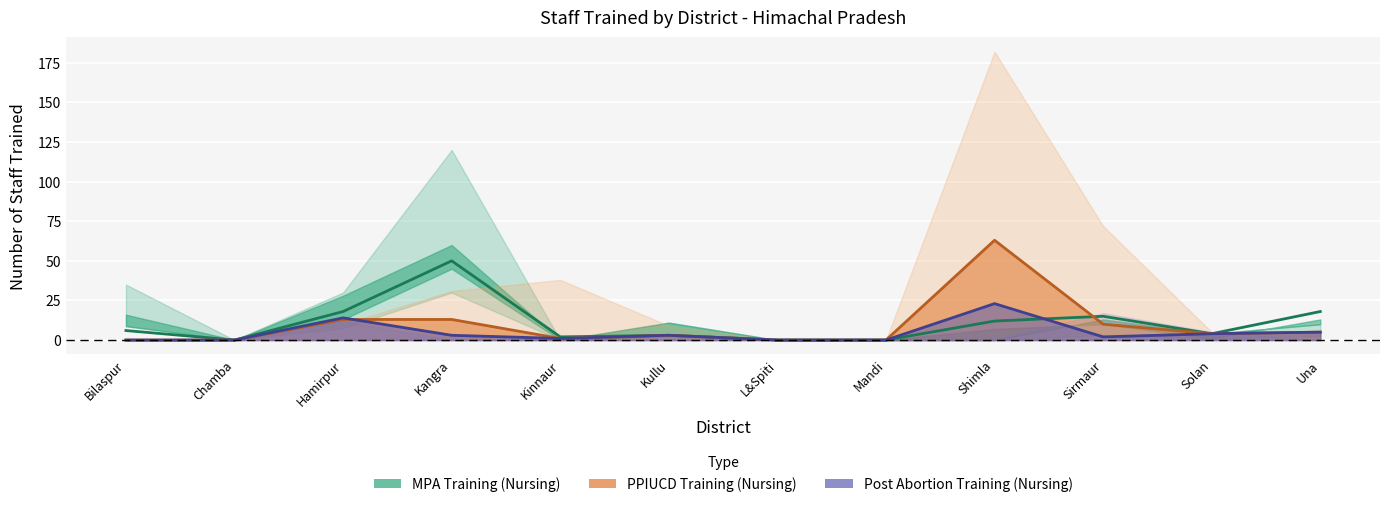

Where is the first local minimum for MO_MPA?

Chamba